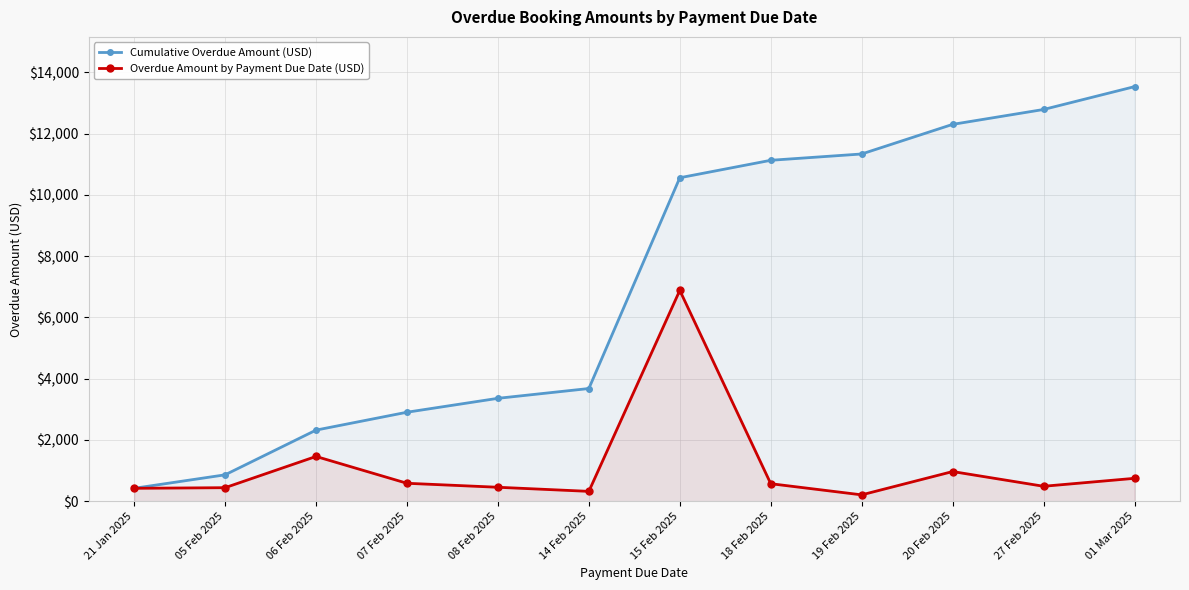

Rank the categories by Cumulative Overdue Amount (USD) value from highest to lowest.

01 Mar 2025, 27 Feb 2025, 20 Feb 2025, 19 Feb 2025, 18 Feb 2025, 15 Feb 2025, 14 Feb 2025, 08 Feb 2025, 07 Feb 2025, 06 Feb 2025, 05 Feb 2025, 21 Jan 2025